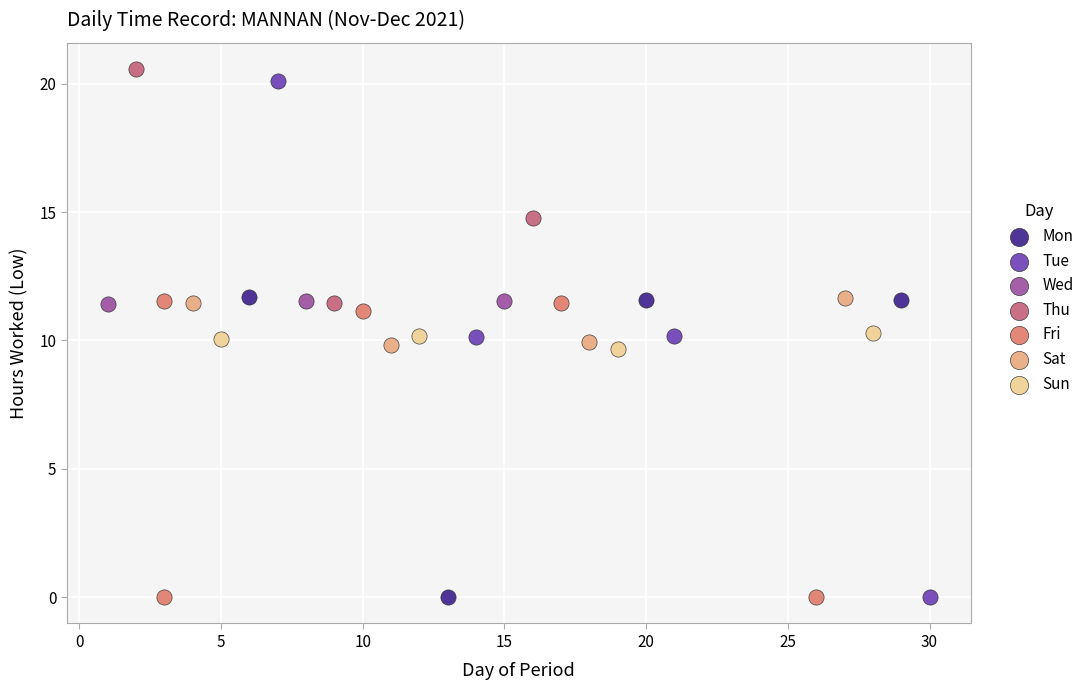

Which series contains the highest Y value?

Thu